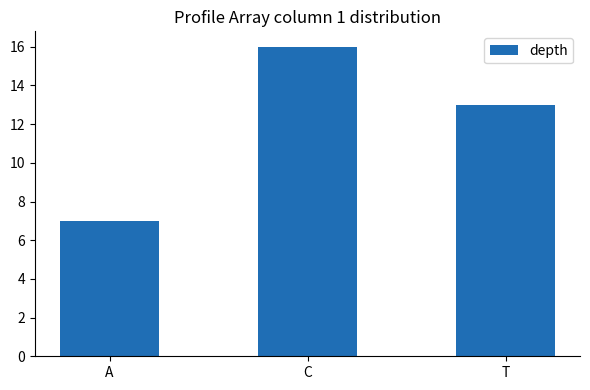

List the labels in order of value, largest first.

C, T, A